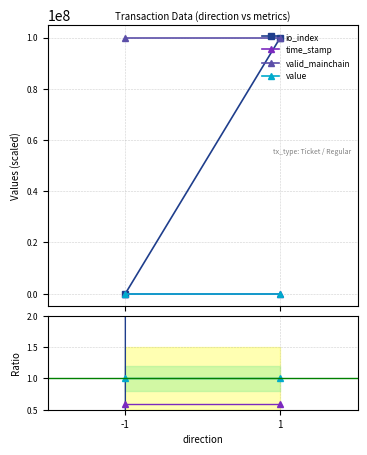

List the series in order of their peak value, highest first.

io_index, valid_mainchain, value, time_stamp